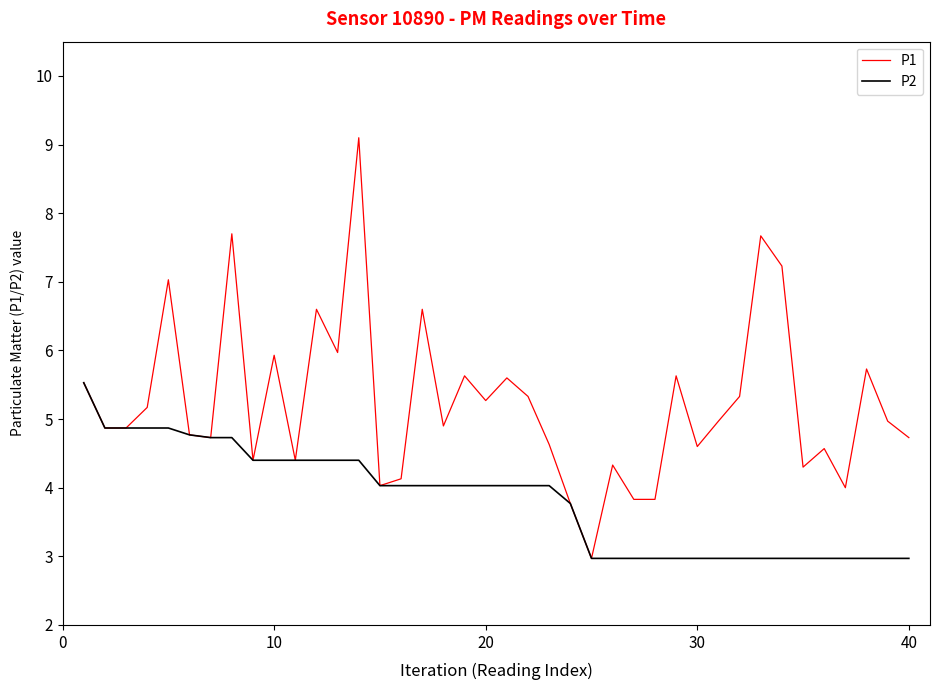

What is the greatest value displayed?

9.1